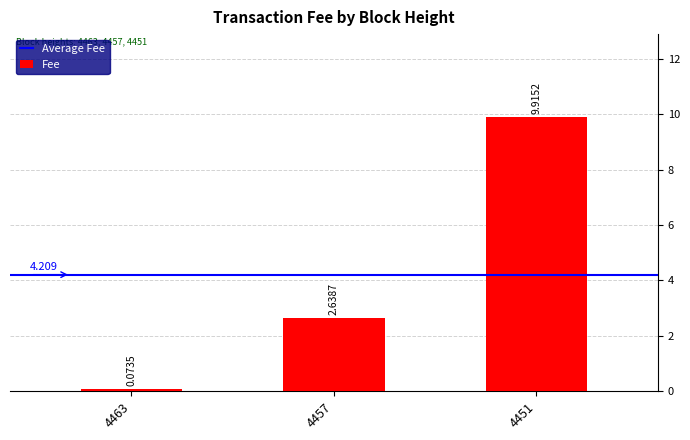

The chart shows a value of 9.9 at 4451. True or false?

True